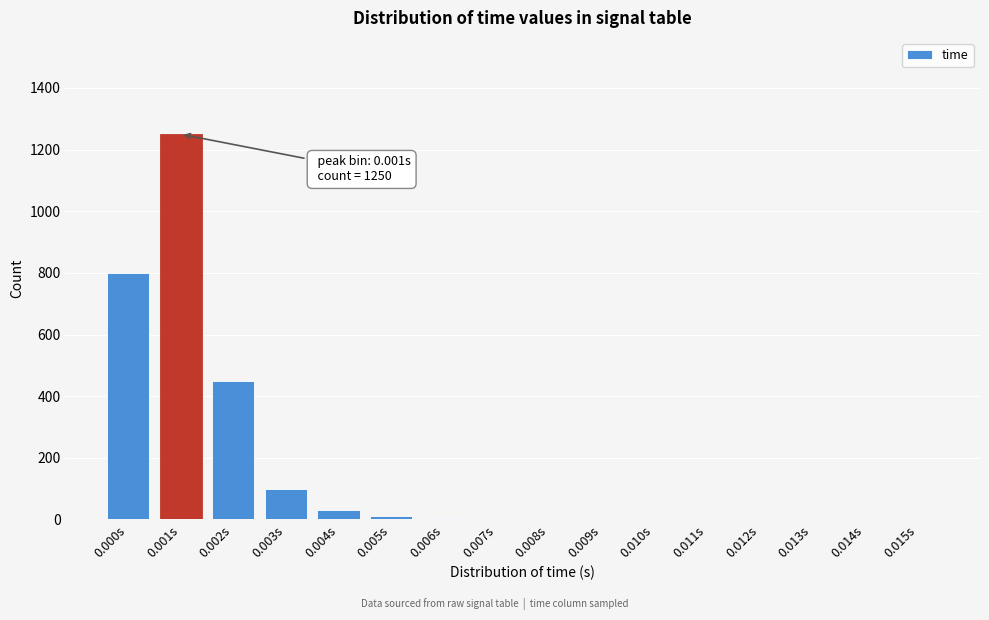

What is the maximum value shown in the chart?

1250